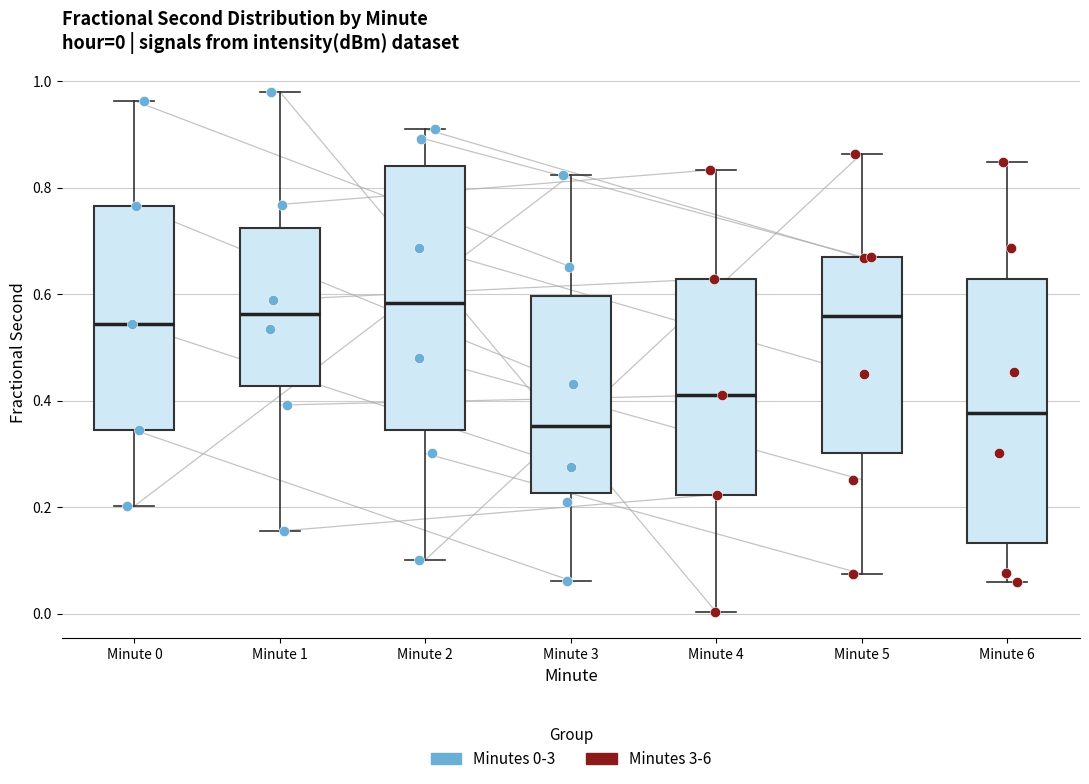

Which box's median line is the highest?

Minute 2